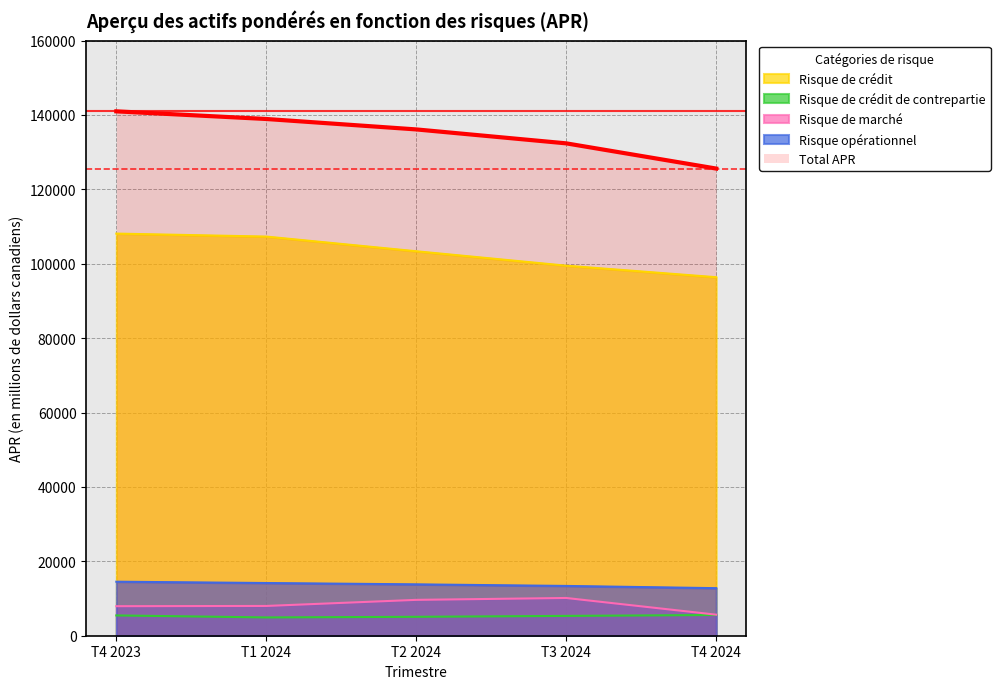

What is the difference between the maximum and second lowest values in the Risque de crédit de contrepartie series?

484